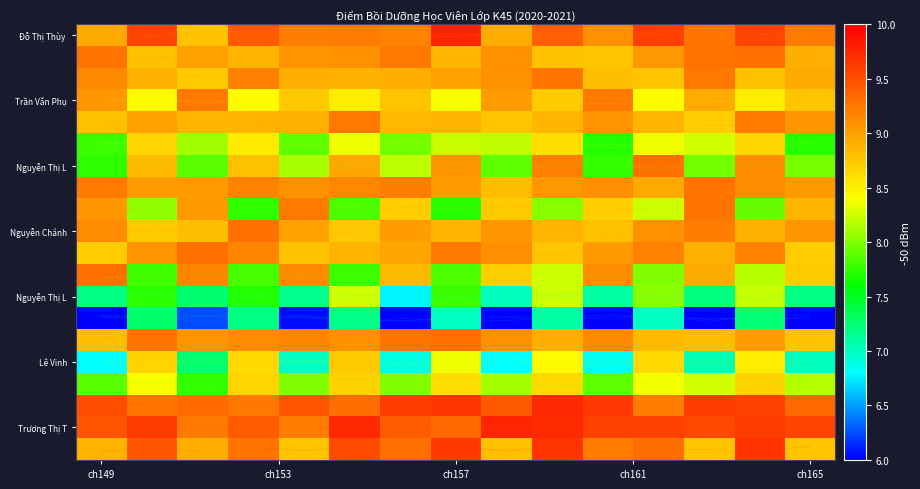

Which category has the lowest value across all series?

ch149